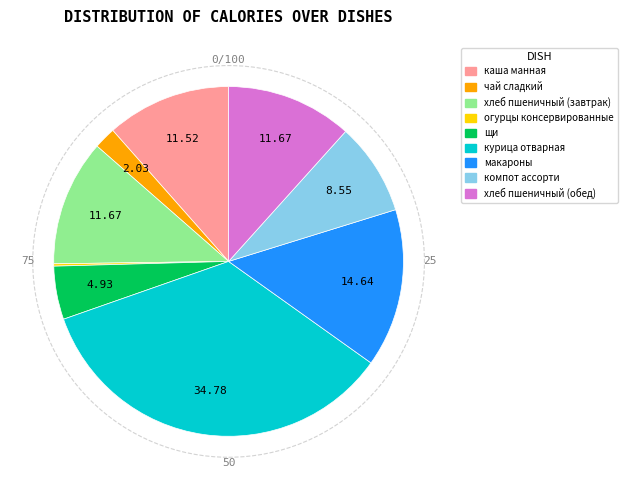

True or false: хлеб пшеничный (завтрак) accounts for 12% of the total.

True